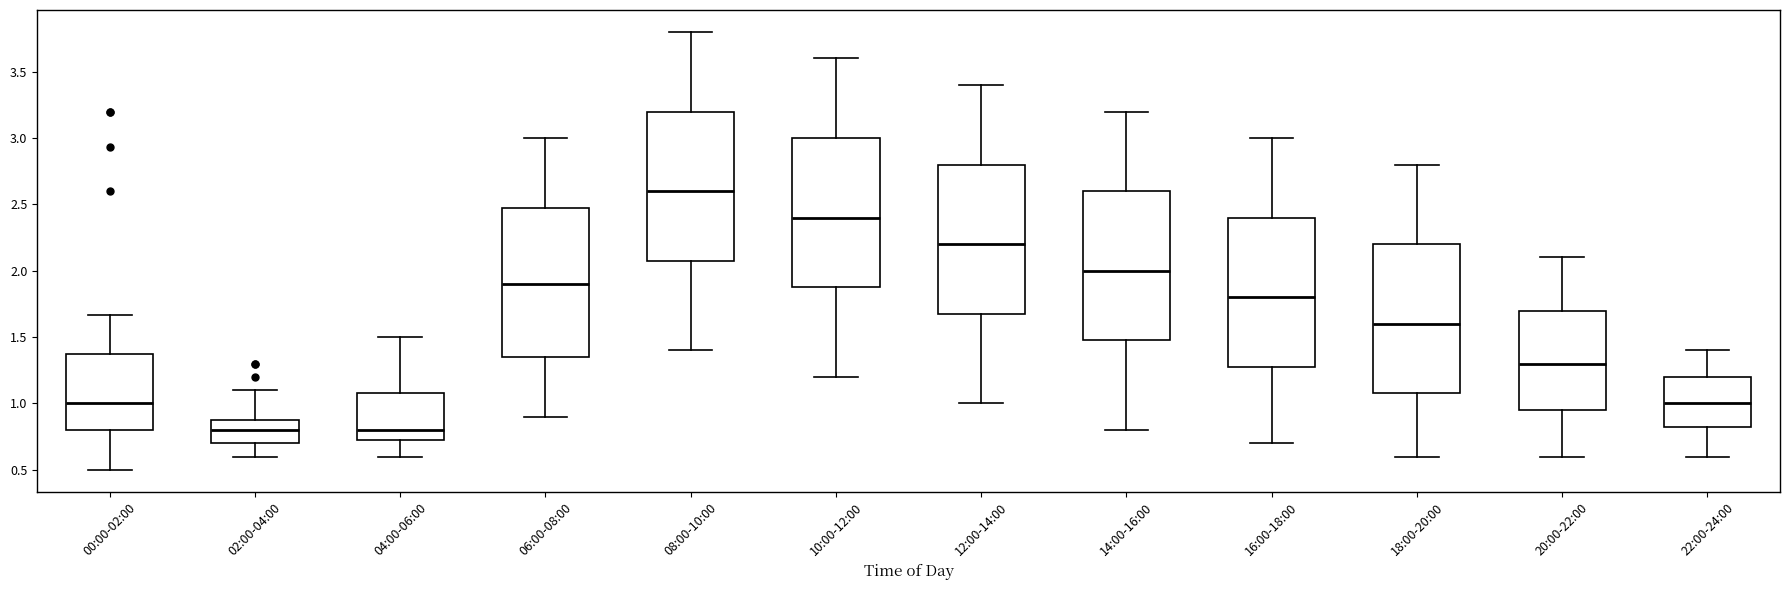

Reading left to right, transcribe this box plot: for each box, give where its median line is, the range the box spans, and where its two whiskers end, as read against the y-axis. The values are not printed on the chart, so give them approximately, as read against the axis.

00:00-02:00: median 1.00, box 0.80 to 1.40, whiskers 0.50 to 1.65
02:00-04:00: median 0.80, box 0.70 to 0.90, whiskers 0.60 to 1.10
04:00-06:00: median 0.80, box 0.75 to 1.10, whiskers 0.60 to 1.50
06:00-08:00: median 1.90, box 1.35 to 2.50, whiskers 0.90 to 3.00
08:00-10:00: median 2.60, box 2.10 to 3.20, whiskers 1.40 to 3.80
10:00-12:00: median 2.40, box 1.90 to 3.00, whiskers 1.20 to 3.60
12:00-14:00: median 2.20, box 1.70 to 2.80, whiskers 1.00 to 3.40
14:00-16:00: median 2.00, box 1.50 to 2.60, whiskers 0.80 to 3.20
16:00-18:00: median 1.80, box 1.30 to 2.40, whiskers 0.70 to 3.00
18:00-20:00: median 1.60, box 1.10 to 2.20, whiskers 0.60 to 2.80
20:00-22:00: median 1.30, box 0.95 to 1.70, whiskers 0.60 to 2.10
22:00-24:00: median 1.00, box 0.85 to 1.20, whiskers 0.60 to 1.40